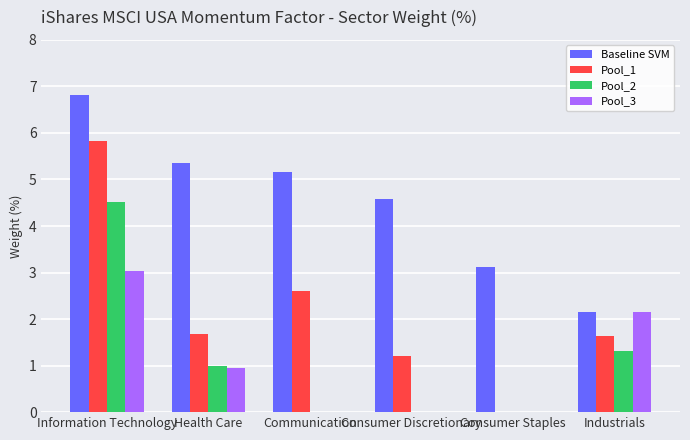

Are the bars horizontal?

No